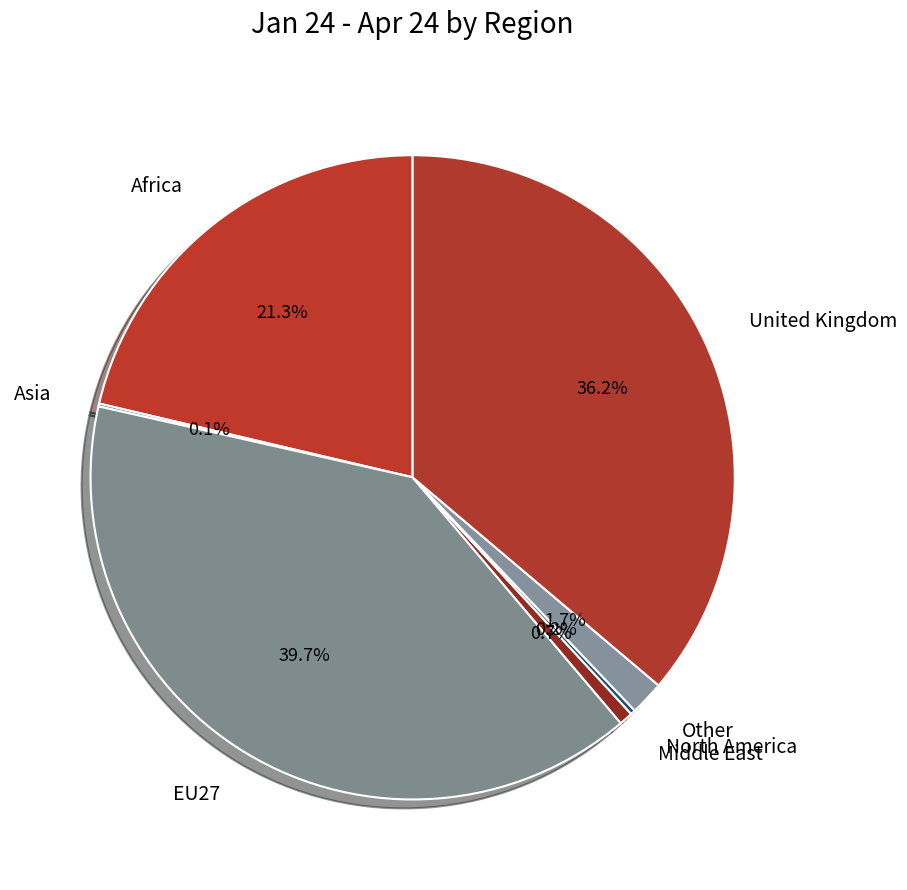

Which category has the biggest portion of the pie?

EU27